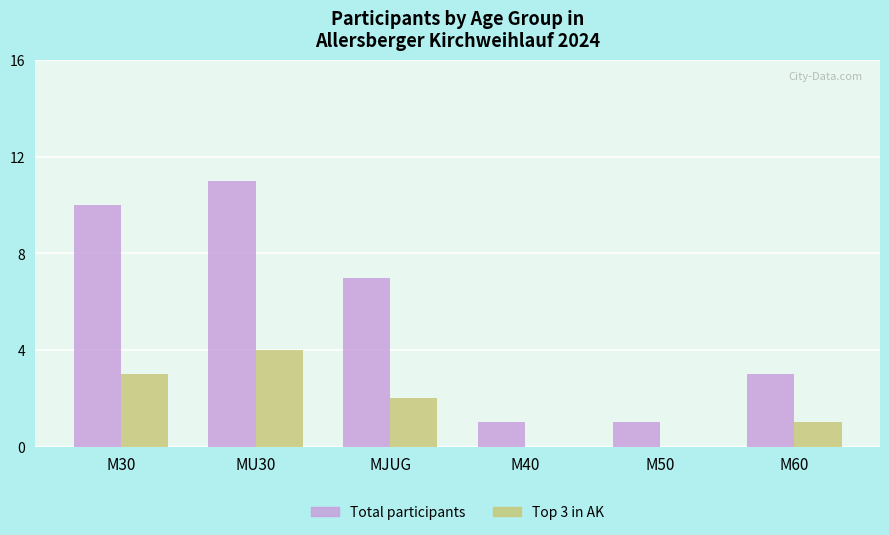

At which category is the sum across all series the highest?

MU30